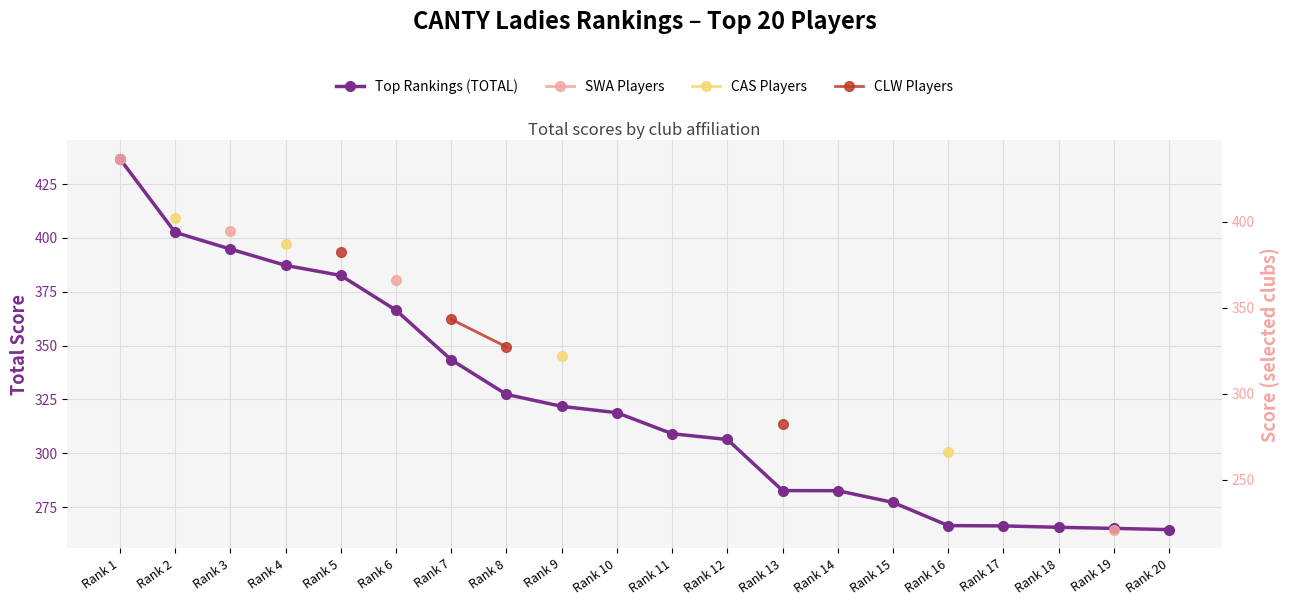

What is the minimum value shown in the chart?

221.1